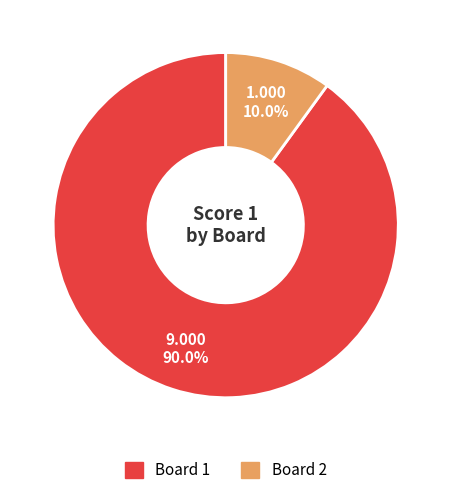

To the nearest percent, what is the combined percentage of Board 1 and Board 2?

100%